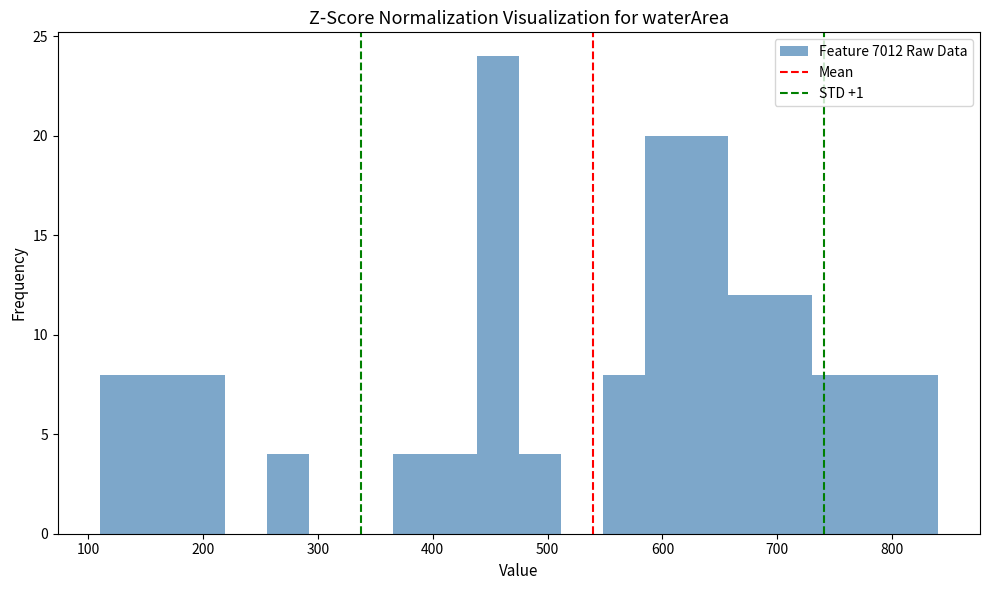

Around what value on the x-axis is the tallest bar? Give the approximate position of its centre, as read against the axis.

460